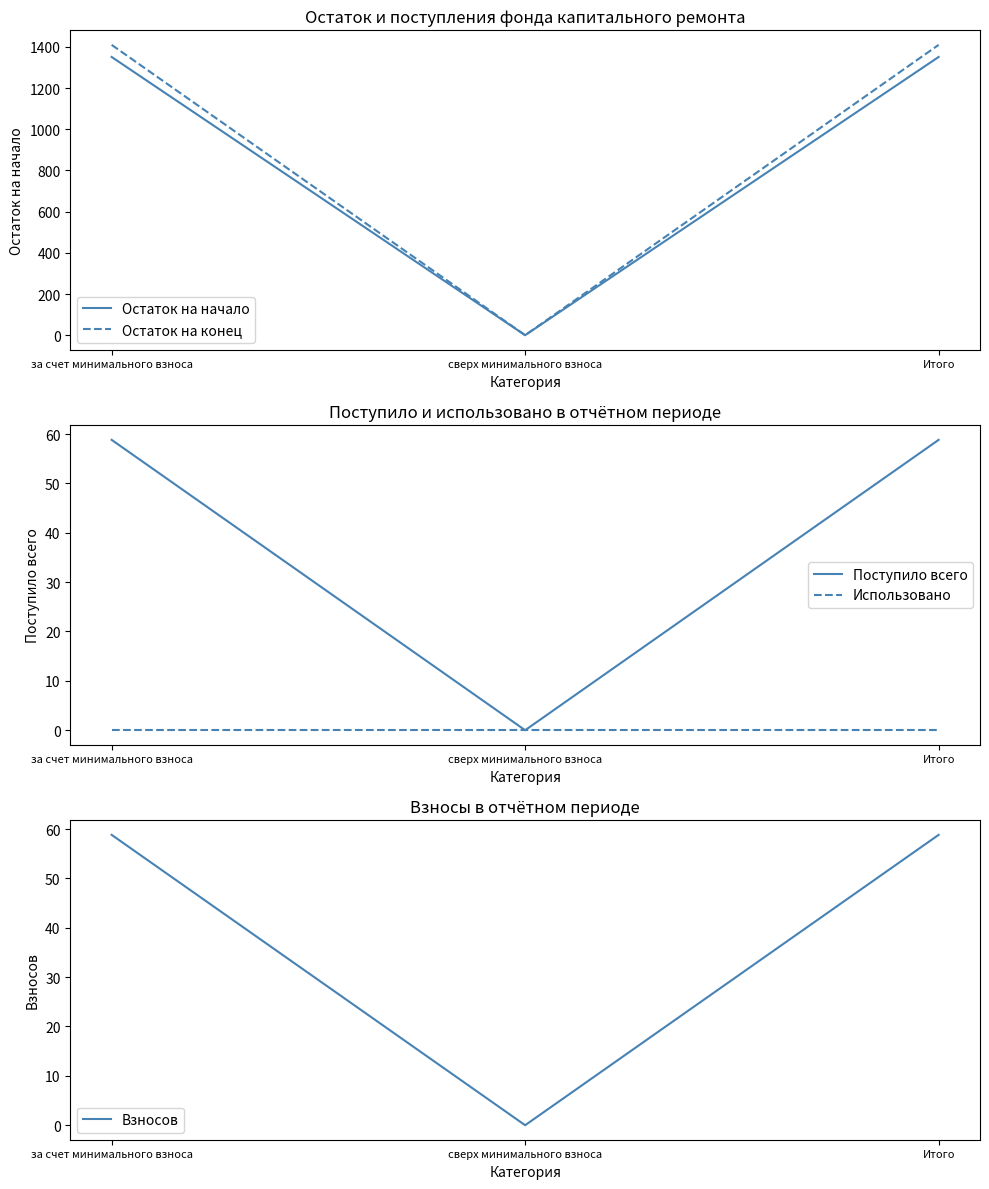

Is it true that Поступило всего equals 58.8 at за счет минимального взноса?

True